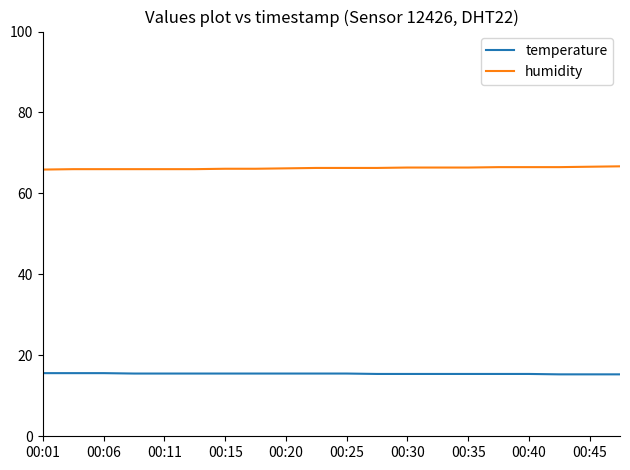

What is the greatest value displayed?

66.7